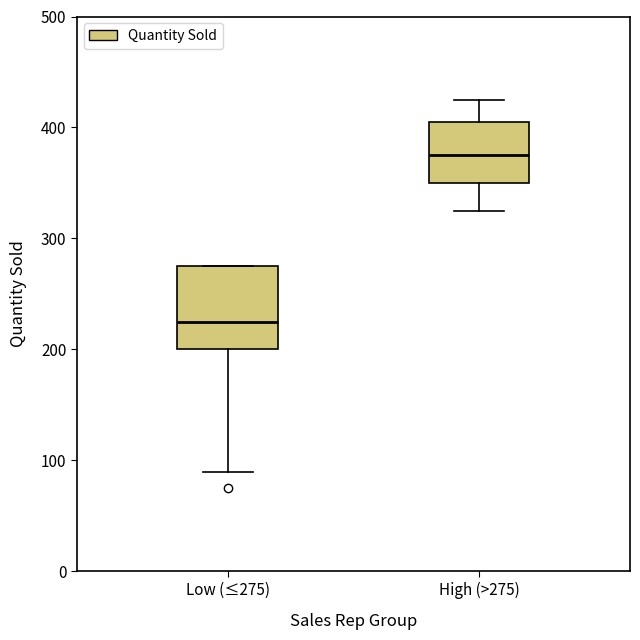

Which box has the lowest median line?

Low (≤275)